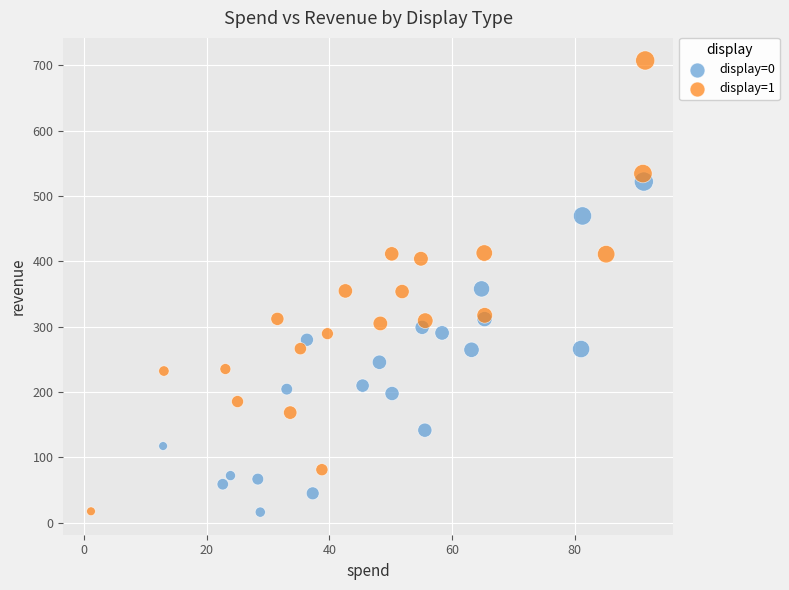

Which series reaches the maximum Y coordinate?

display=1